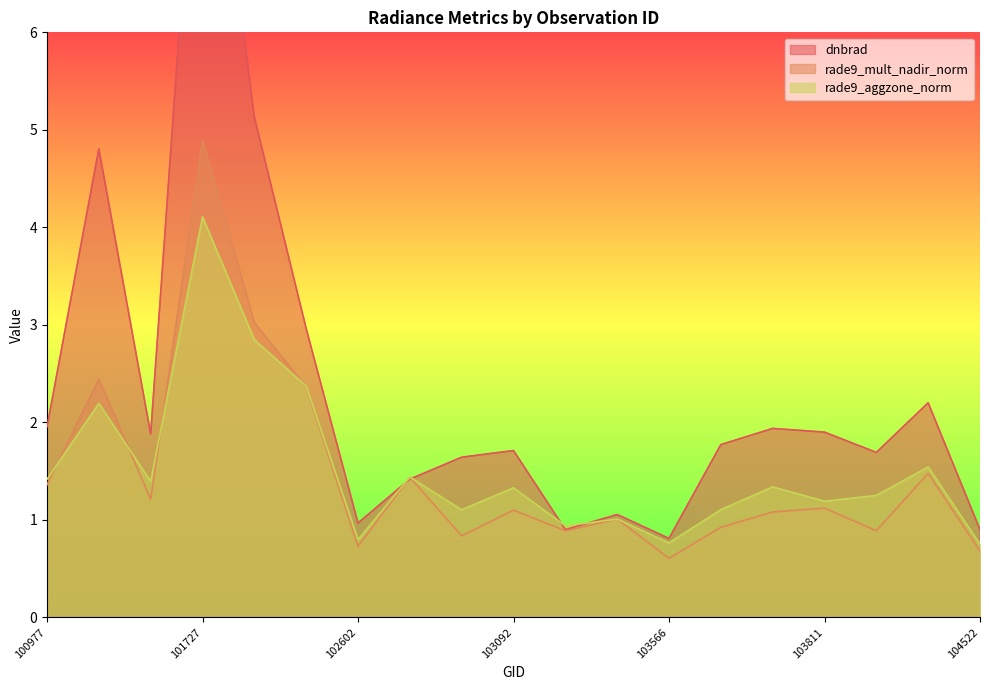

Which series changed the most between 103330 and 103694?

dnbrad